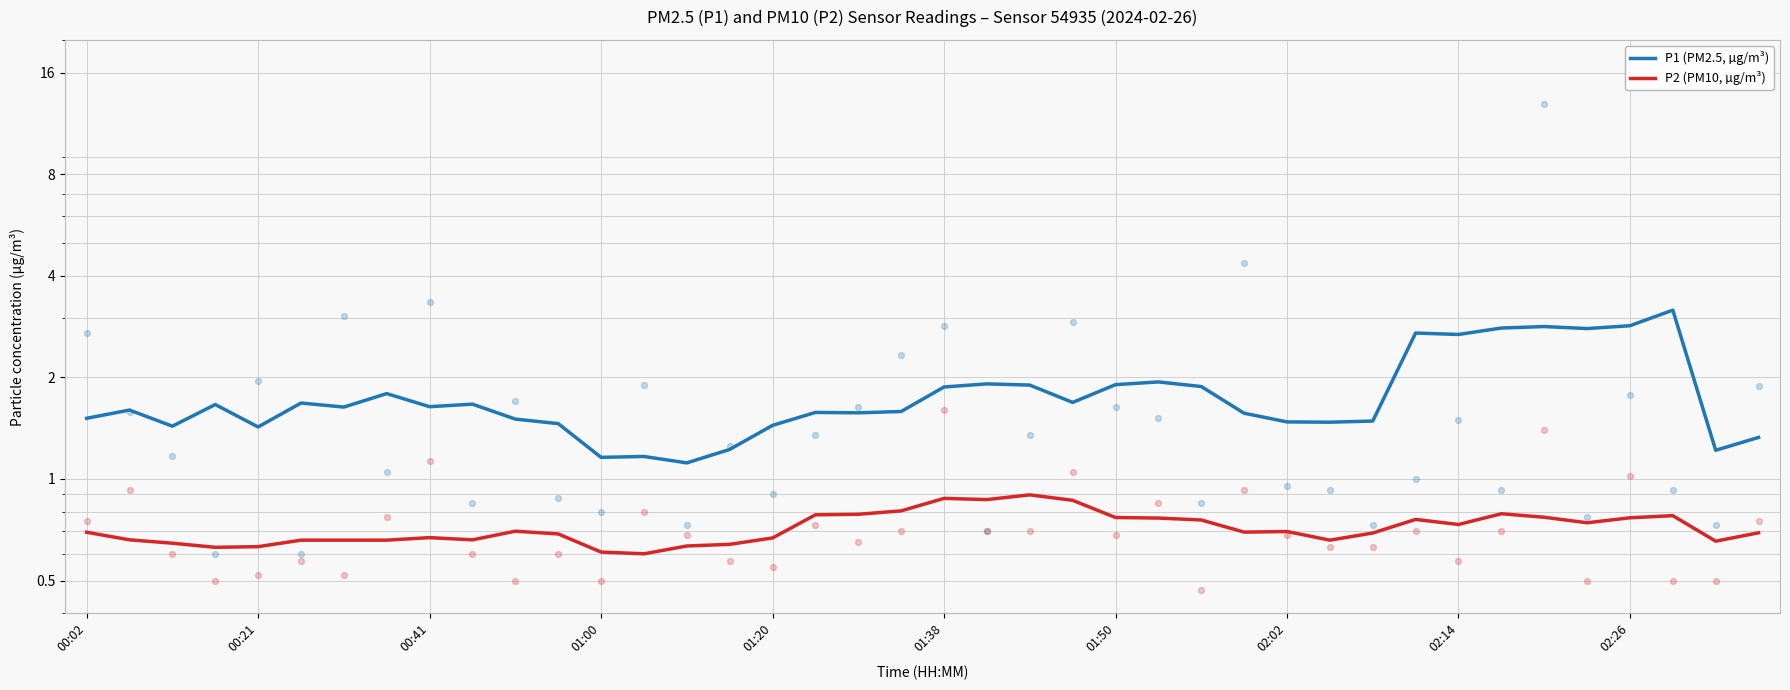

What are all the series names shown in the legend?

P1 (PM2.5, µg/m³), P2 (PM10, µg/m³)